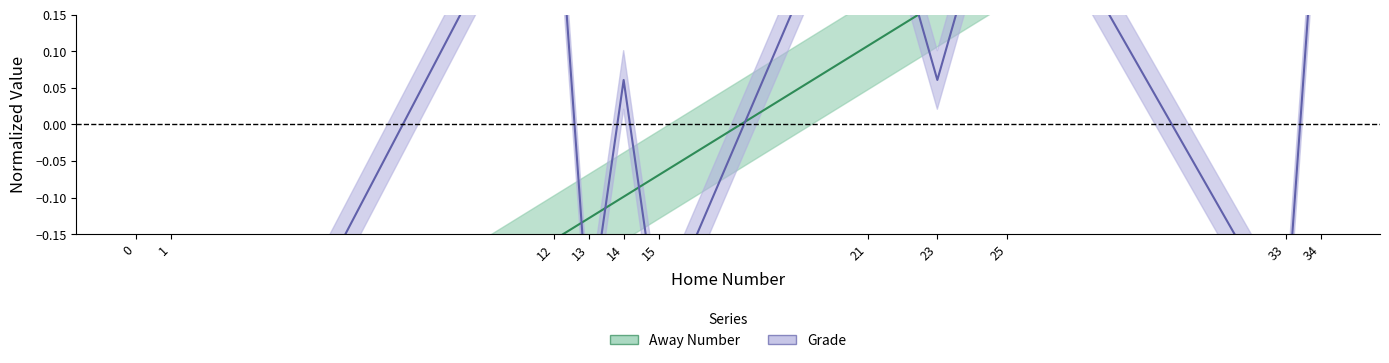

Which has a higher value, 0 or 14?

14